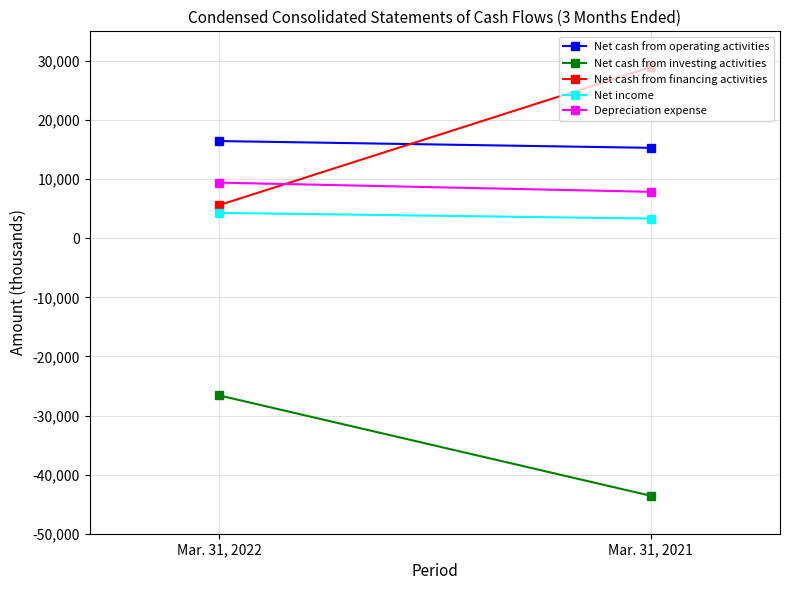

What is the greatest value displayed?

28932